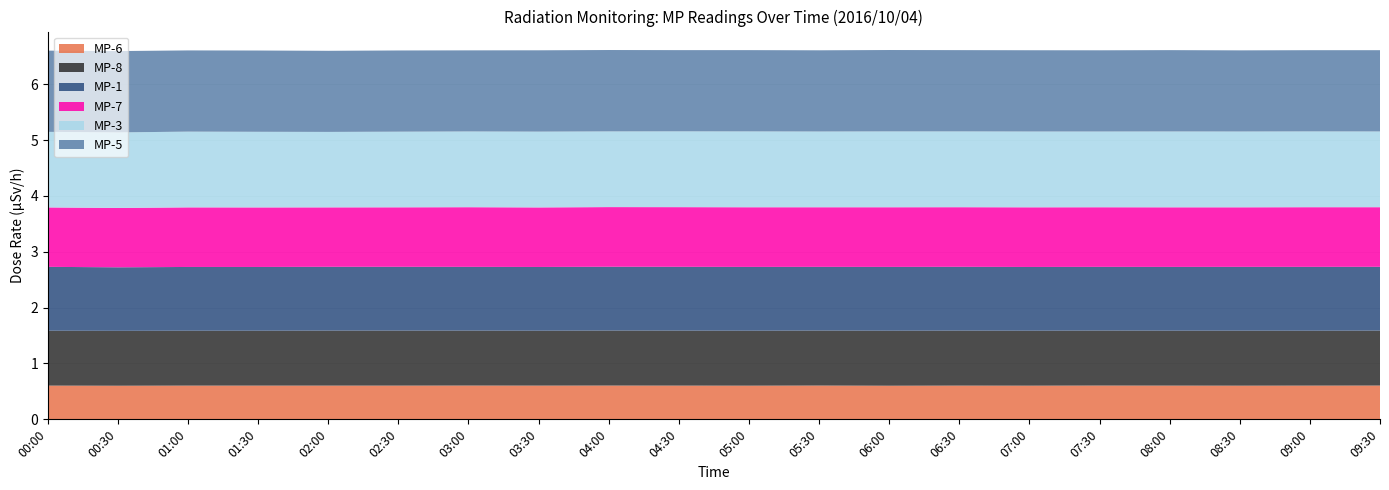

Reading left to right, what are all the values shown in this chart?

MP-6: 00:00=0.6	00:30=0.6	01:00=0.6	01:30=0.6	02:00=0.6	02:30=0.6	03:00=0.6	03:30=0.6	04:00=0.6	04:30=0.6	05:00=0.6	05:30=0.6	06:00=0.6	06:30=0.6	07:00=0.6	07:30=0.6	08:00=0.6	08:30=0.6	09:00=0.6	09:30=0.6
MP-8: 00:00=1.0	00:30=1.0	01:00=1.0	01:30=1.0	02:00=1.0	02:30=1.0	03:00=1.0	03:30=1.0	04:00=1.0	04:30=1.0	05:00=1.0	05:30=1.0	06:00=1.0	06:30=1.0	07:00=1.0	07:30=1.0	08:00=1.0	08:30=1.0	09:00=1.0	09:30=1.0
MP-1: 00:00=1.1	00:30=1.1	01:00=1.1	01:30=1.1	02:00=1.1	02:30=1.1	03:00=1.1	03:30=1.1	04:00=1.1	04:30=1.1	05:00=1.1	05:30=1.1	06:00=1.1	06:30=1.1	07:00=1.1	07:30=1.1	08:00=1.1	08:30=1.1	09:00=1.1	09:30=1.1
MP-7: 00:00=1.1	00:30=1.1	01:00=1.1	01:30=1.1	02:00=1.1	02:30=1.1	03:00=1.1	03:30=1.1	04:00=1.1	04:30=1.1	05:00=1.1	05:30=1.1	06:00=1.1	06:30=1.1	07:00=1.1	07:30=1.1	08:00=1.1	08:30=1.1	09:00=1.1	09:30=1.1
MP-3: 00:00=1.4	00:30=1.4	01:00=1.4	01:30=1.4	02:00=1.4	02:30=1.4	03:00=1.4	03:30=1.4	04:00=1.4	04:30=1.4	05:00=1.4	05:30=1.4	06:00=1.4	06:30=1.4	07:00=1.4	07:30=1.4	08:00=1.4	08:30=1.4	09:00=1.4	09:30=1.4
MP-5: 00:00=1.5	00:30=1.5	01:00=1.5	01:30=1.5	02:00=1.5	02:30=1.5	03:00=1.5	03:30=1.5	04:00=1.5	04:30=1.5	05:00=1.5	05:30=1.5	06:00=1.5	06:30=1.5	07:00=1.5	07:30=1.5	08:00=1.5	08:30=1.5	09:00=1.5	09:30=1.5